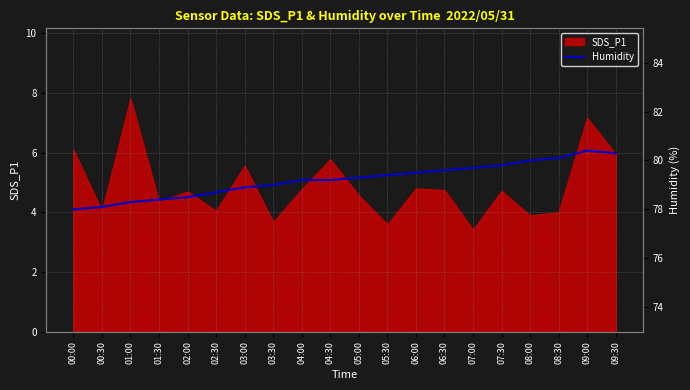

Between 06:30 and 09:30, which is larger?

09:30